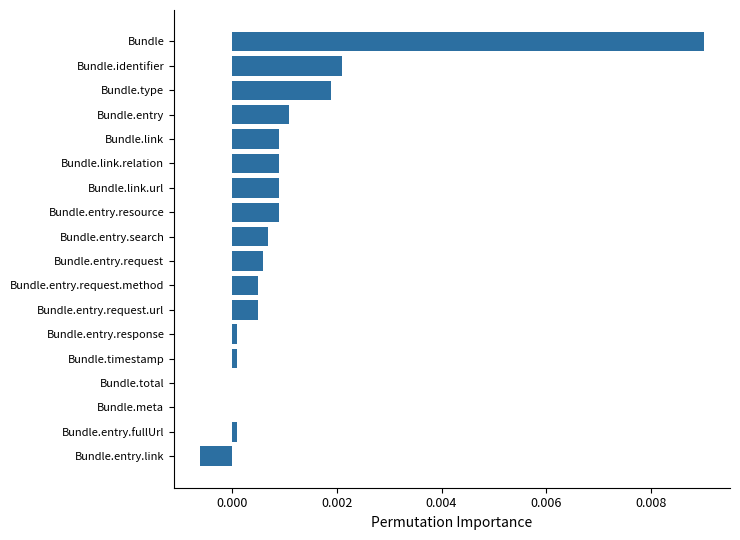

Is it true that the value at Bundle.link.relation is 0.0?

True